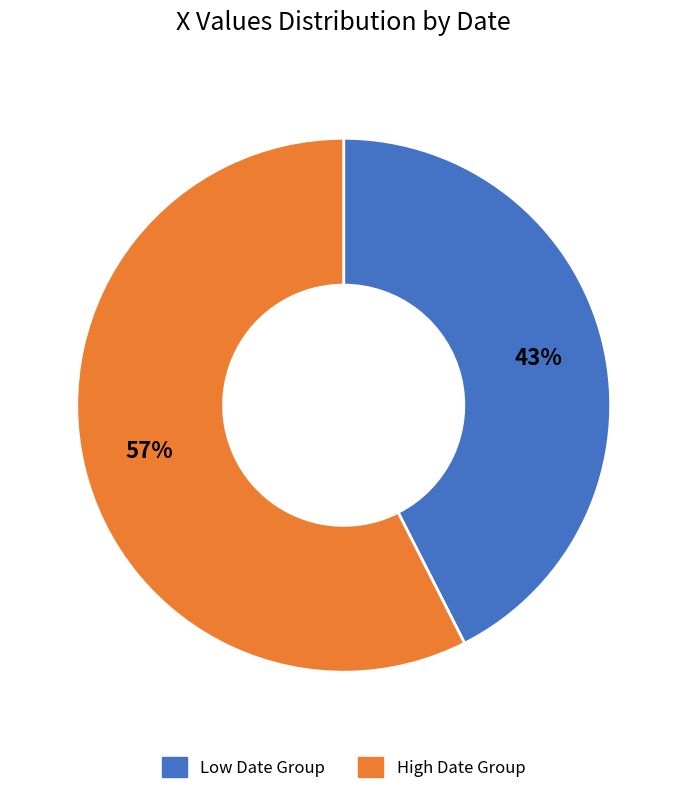

To the nearest percent, what is the average slice percentage?

50%